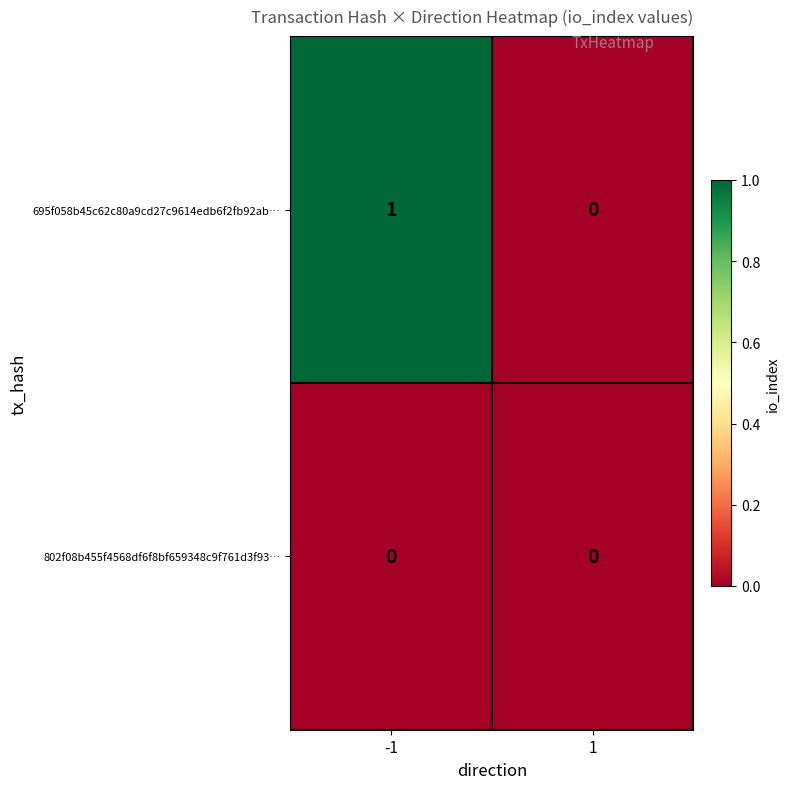

True or false: 802f08b455f4568df6f8bf659348c9f761d3f93… has a value of 0 at -1.

True